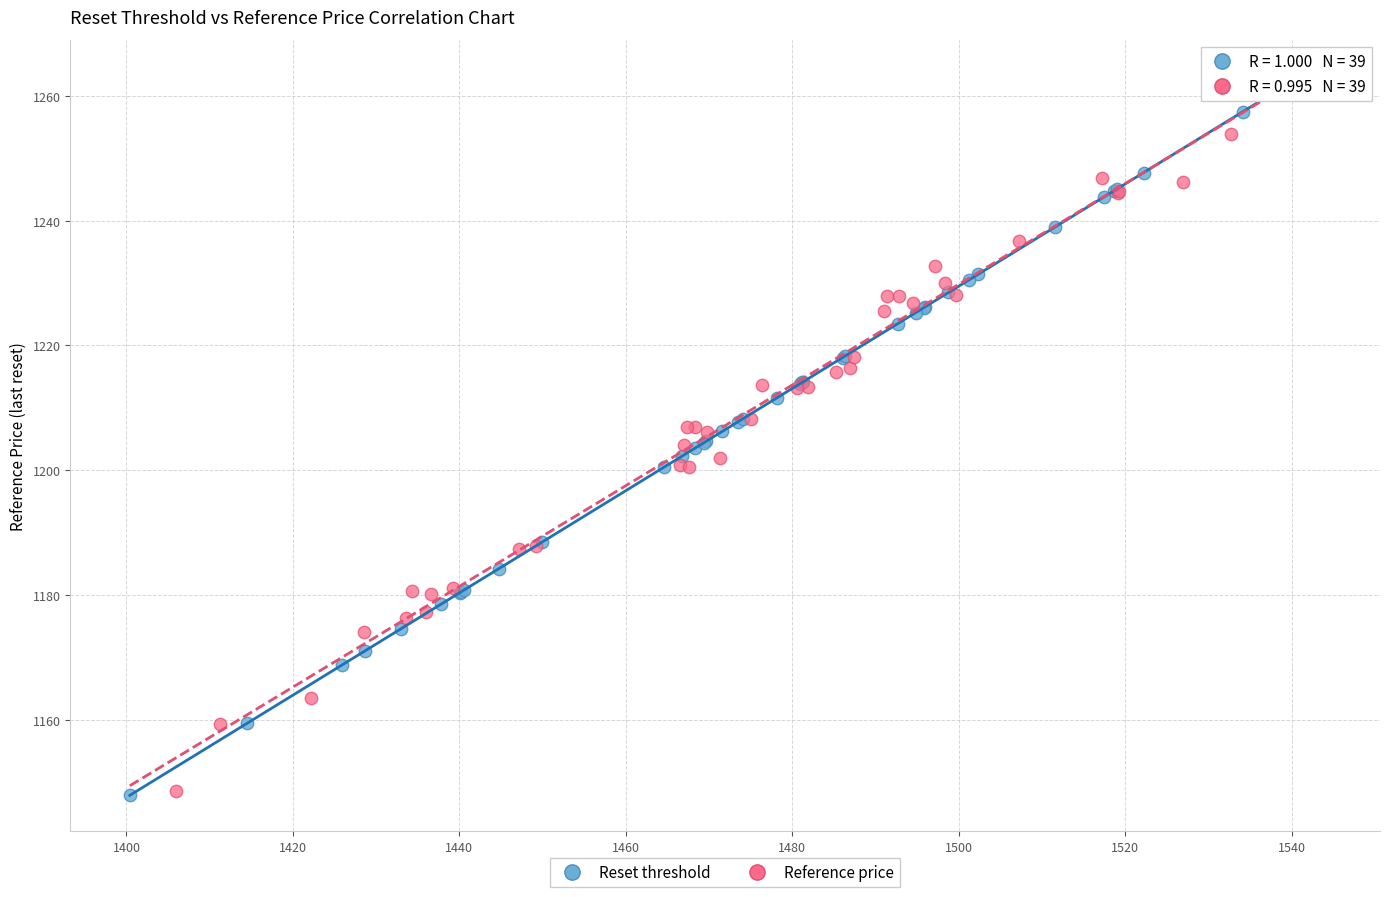

Which series has the largest Y range (max minus min)?

Reset threshold